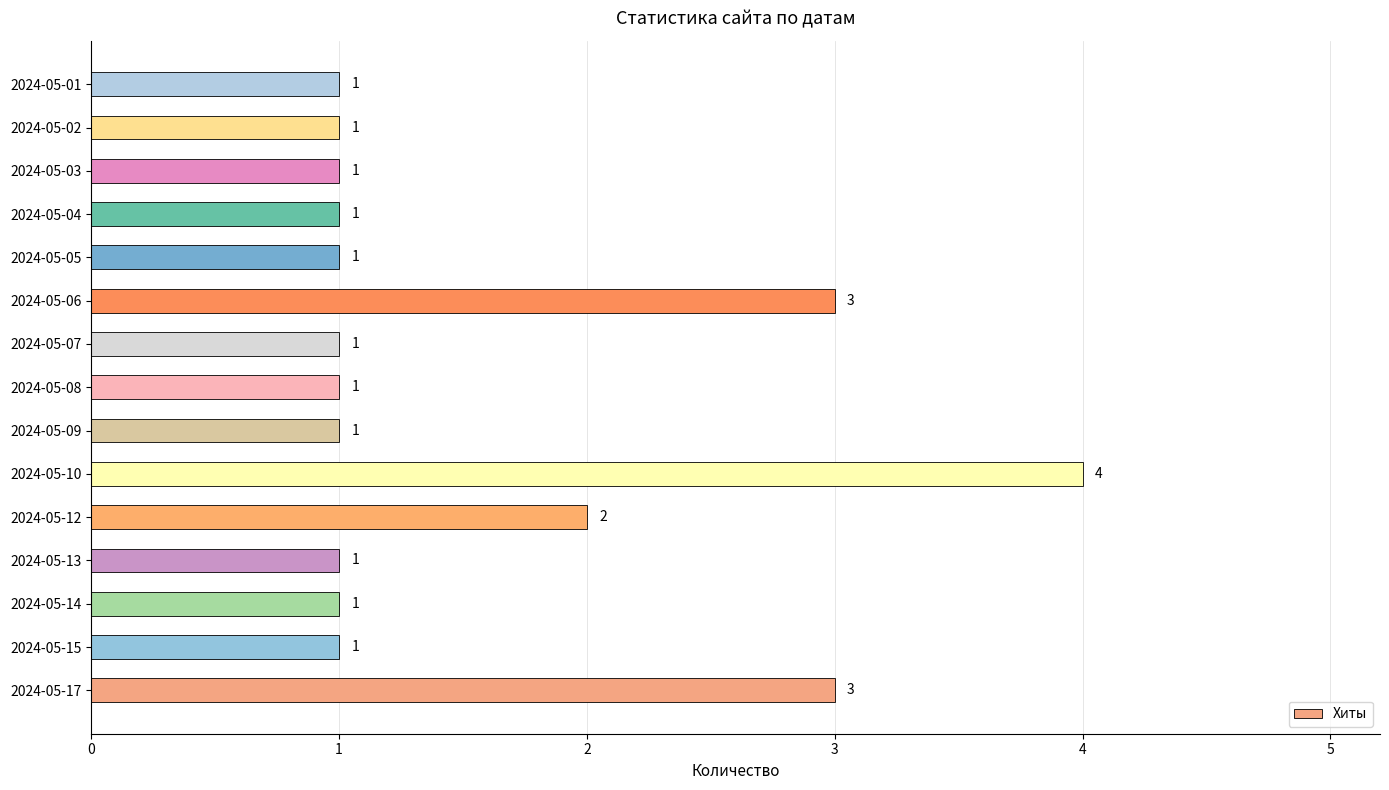

Reading top to bottom, extract all data points from this chart.

2024-05-01=1	2024-05-02=1	2024-05-03=1	2024-05-04=1	2024-05-05=1	2024-05-06=3	2024-05-07=1	2024-05-08=1	2024-05-09=1	2024-05-10=4	2024-05-12=2	2024-05-13=1	2024-05-14=1	2024-05-15=1	2024-05-17=3